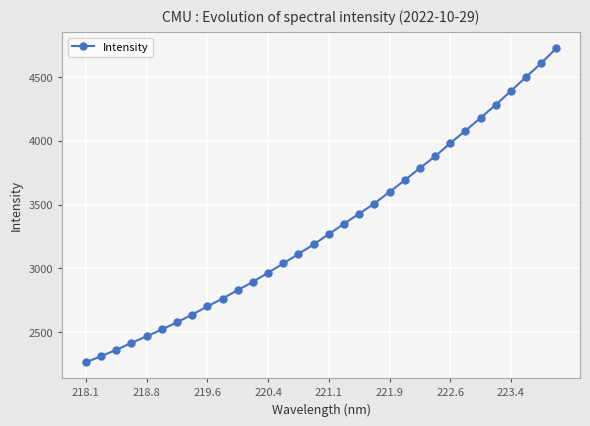

What is the value of the 13th point from the left?

2966.2